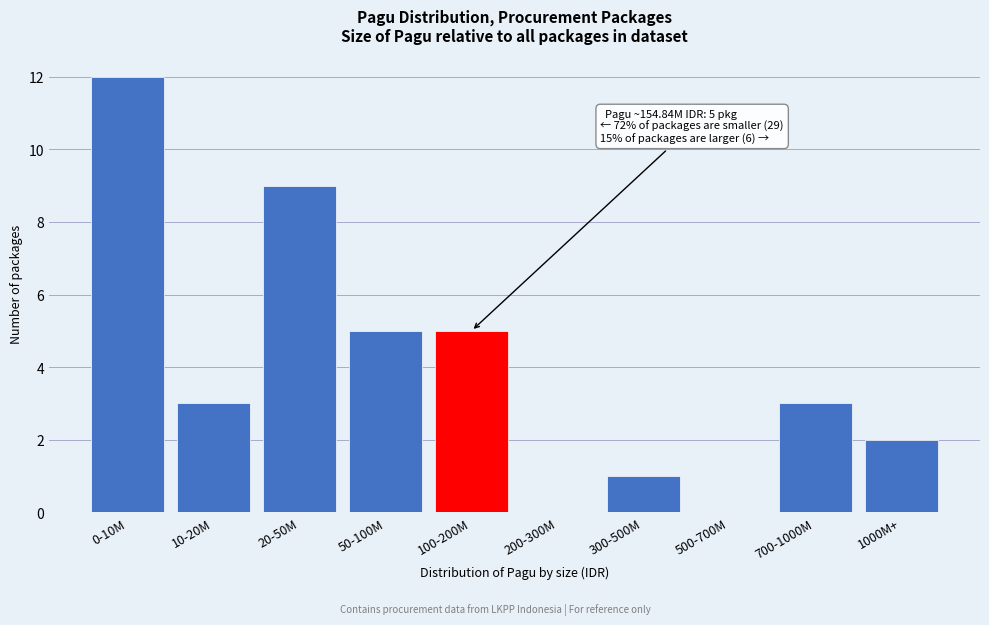

Reading left to right, transcribe all the data shown in this chart.

0-10M=12	10-20M=3	20-50M=9	50-100M=5	100-200M=5	200-300M=0	300-500M=1	500-700M=0	700-1000M=3	1000M+=2